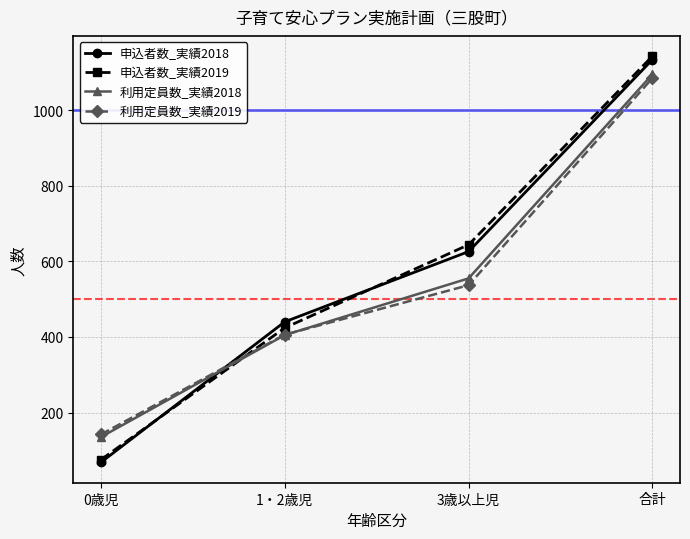

Reading left to right, extract all data points from this chart.

申込者数_実績2018: 0歳児=68	1・2歳児=440	3歳以上児=626	合計=1134
申込者数_実績2019: 0歳児=75	1・2歳児=424	3歳以上児=644	合計=1143
利用定員数_実績2018: 0歳児=135	1・2歳児=405	3歳以上児=555	合計=1095
利用定員数_実績2019: 0歳児=142	1・2歳児=406	3歳以上児=537	合計=1085